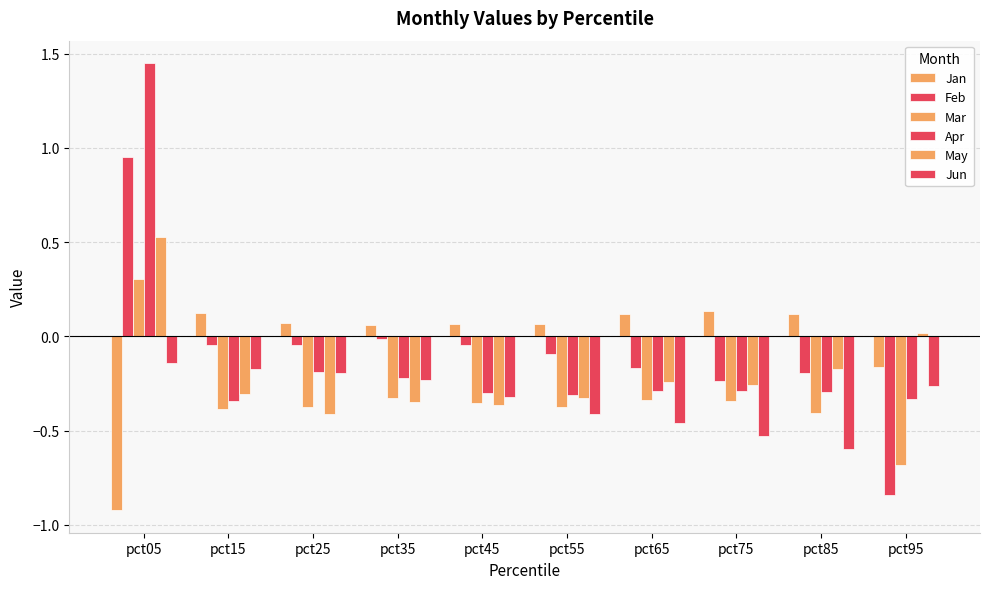

Are the bars grouped side by side (vs. stacked)?

Yes